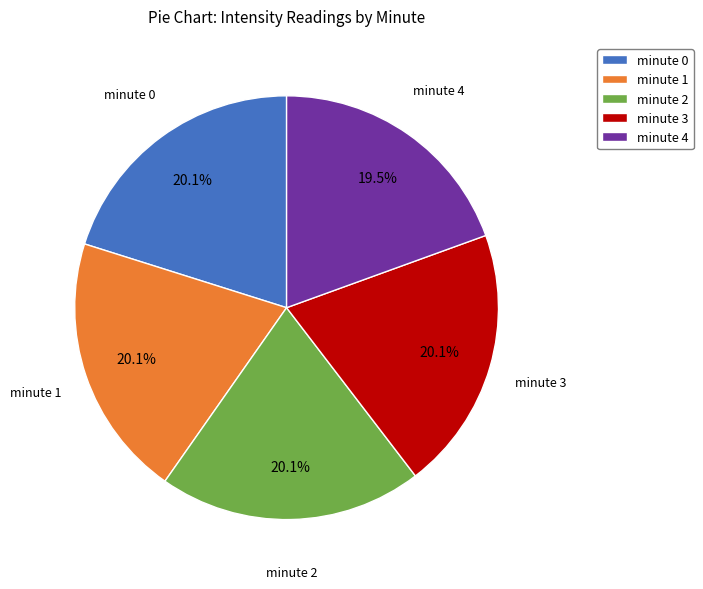

How much of the chart is everything except minute 2?

79.9%